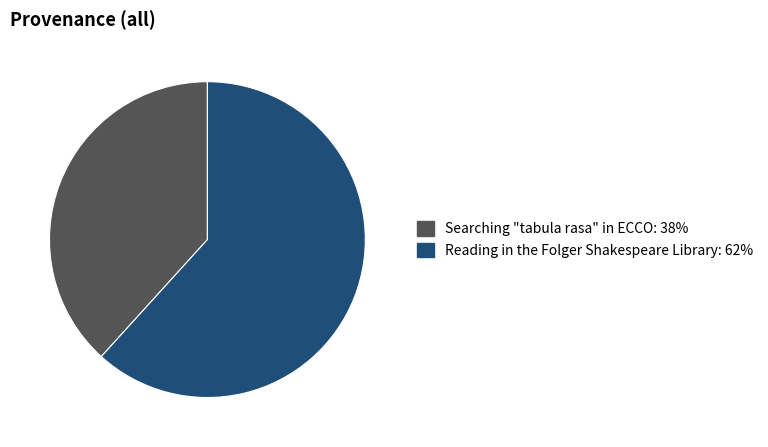

Is it true that Searching "tabula rasa" in ECCO is 30% of the pie?

False